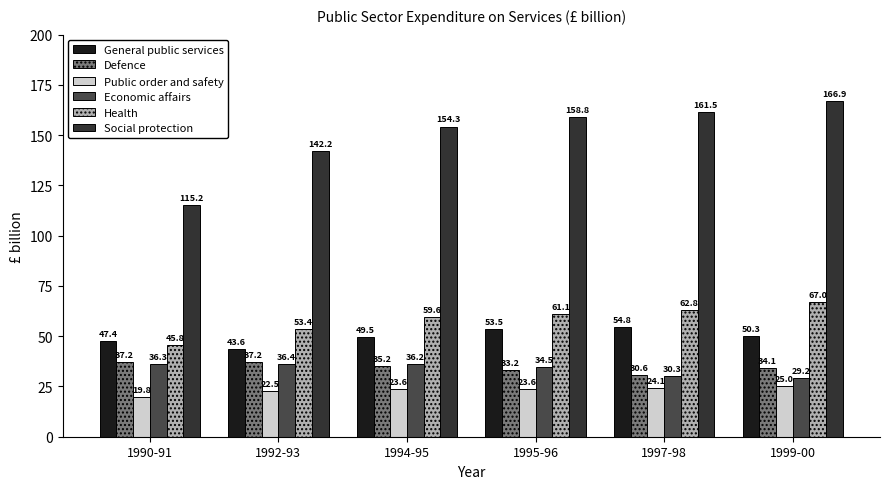

Does the chart contain stacked bars?

No